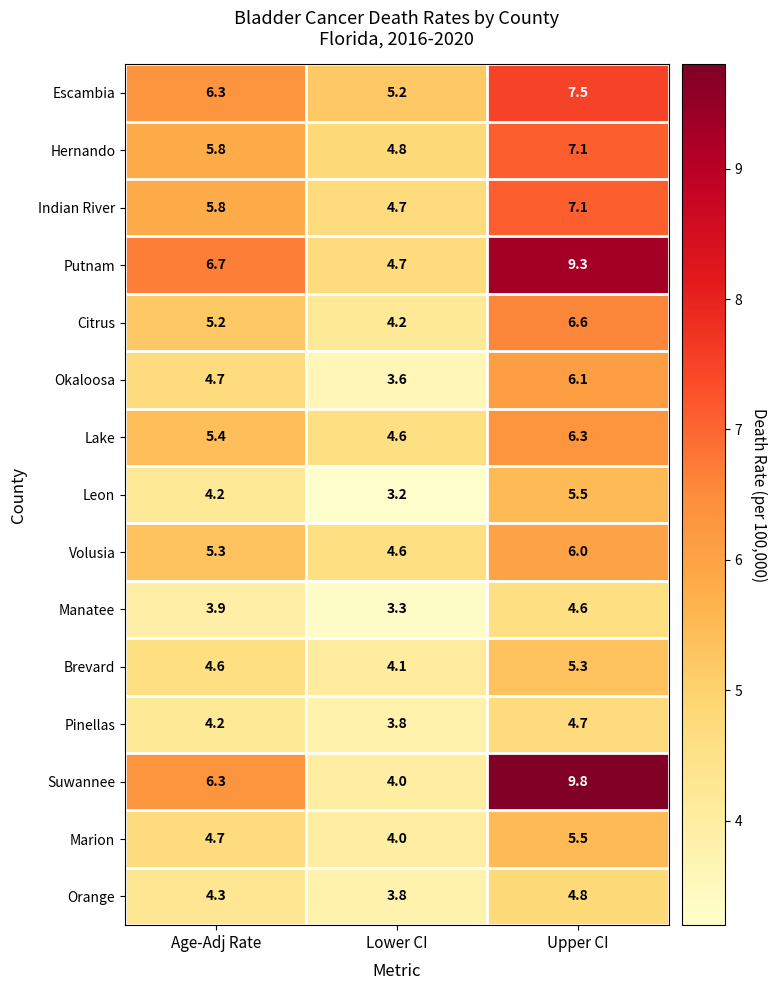

How many data points does each series have?

3